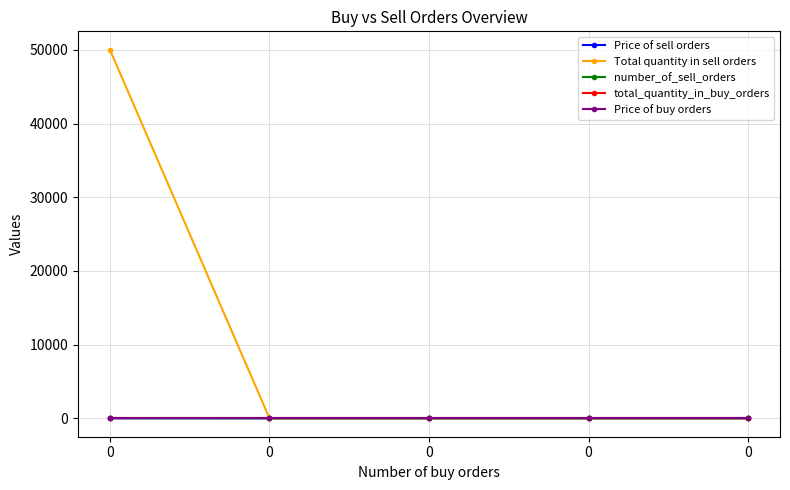

Is this an area chart (filled region under the line)?

No